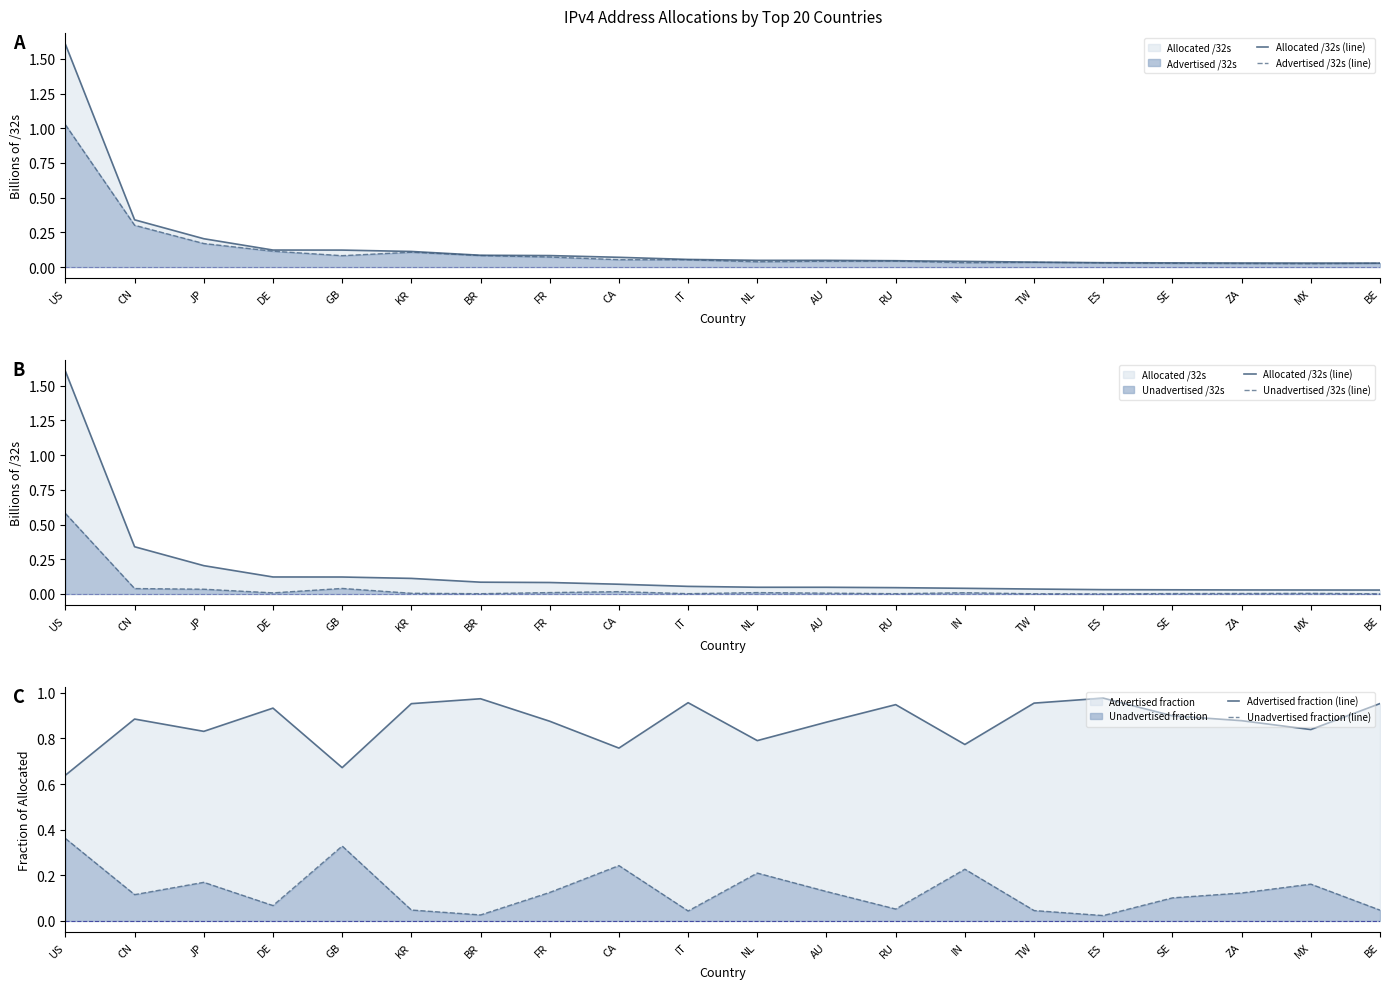

How many lines are shown in the chart?

5